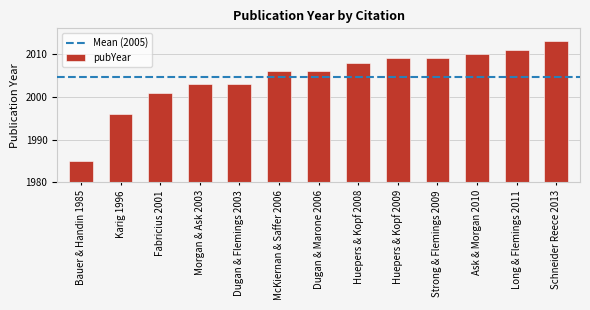

Reading left to right, list all the values displayed in this chart.

1985	1996	2001	2003	2003	2006	2006	2008	2009	2009	2010	2011	2013